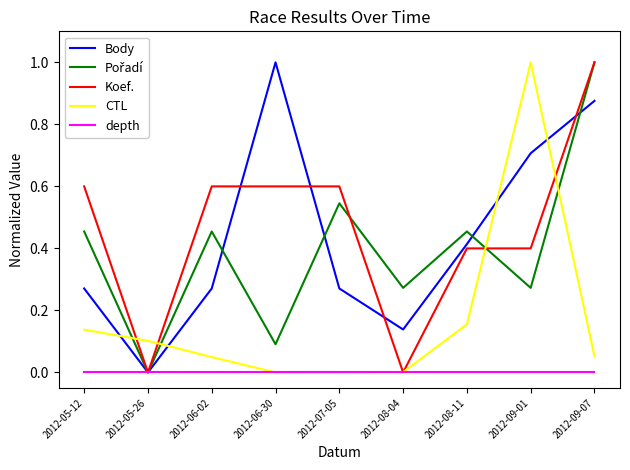

Is the value of depth at 2012-09-01 greater than the value of Body at 2012-08-11?

No